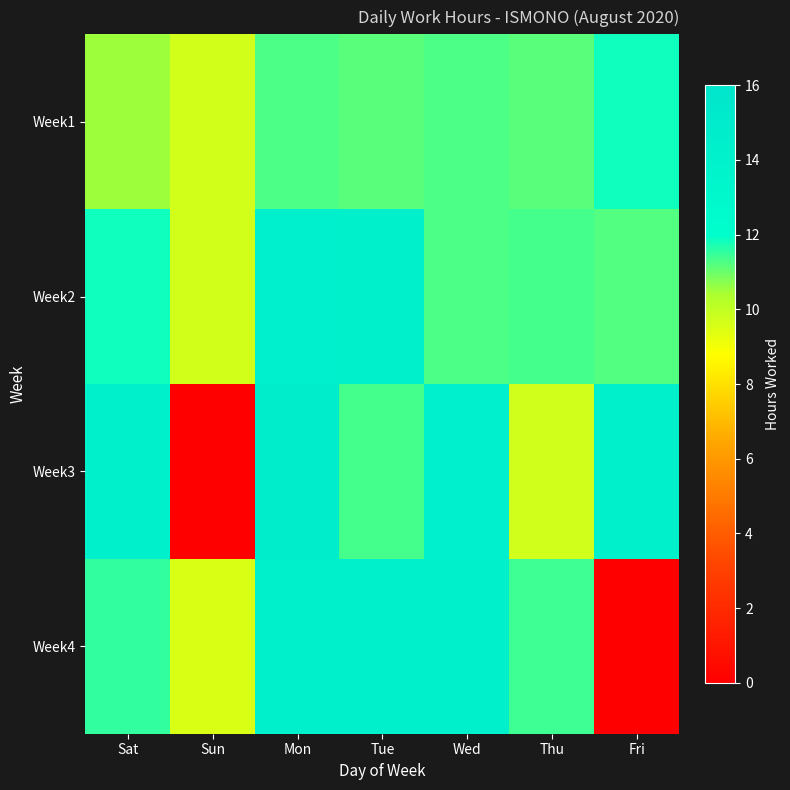

Reading right to left, extract all data points from this chart.

Week1: Fri=11.8	Thu=11.1	Wed=11.3	Tue=11.1	Mon=11.3	Sun=9.6	Sat=10.5
Week2: Fri=11.2	Thu=11.3	Wed=11.2	Tue=14.2	Mon=14.3	Sun=9.6	Sat=11.9
Week3: Fri=14.2	Thu=9.7	Wed=14.3	Tue=11.3	Mon=14.6	Sun=0.0	Sat=14.1
Week4: Fri=0.0	Thu=11.4	Wed=14.2	Tue=14.3	Mon=14.3	Sun=9.6	Sat=11.5